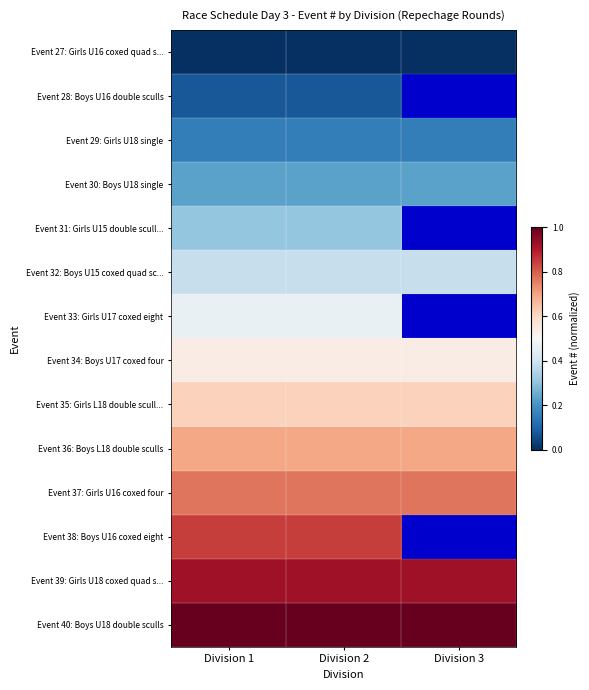

List the series in order of their peak value, lowest first.

Event 27: Girls U16 coxed quad s..., Event 28: Boys U16 double sculls, Event 29: Girls U18 single, Event 30: Boys U18 single, Event 31: Girls U15 double scull..., Event 32: Boys U15 coxed quad sc..., Event 33: Girls U17 coxed eight, Event 34: Boys U17 coxed four, Event 35: Girls L18 double scull..., Event 36: Boys L18 double sculls, Event 37: Girls U16 coxed four, Event 38: Boys U16 coxed eight, Event 39: Girls U18 coxed quad s..., Event 40: Boys U18 double sculls